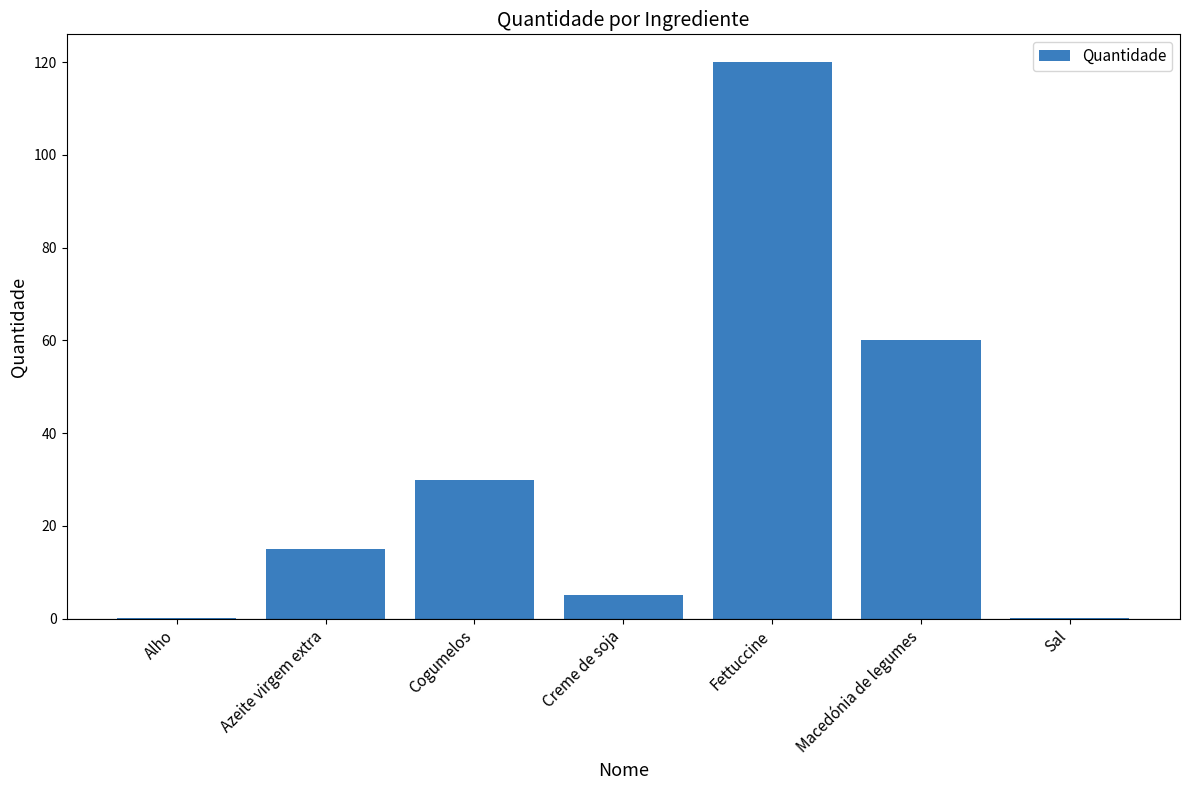

What is the approximate value at Macedónia de legumes?

60.0